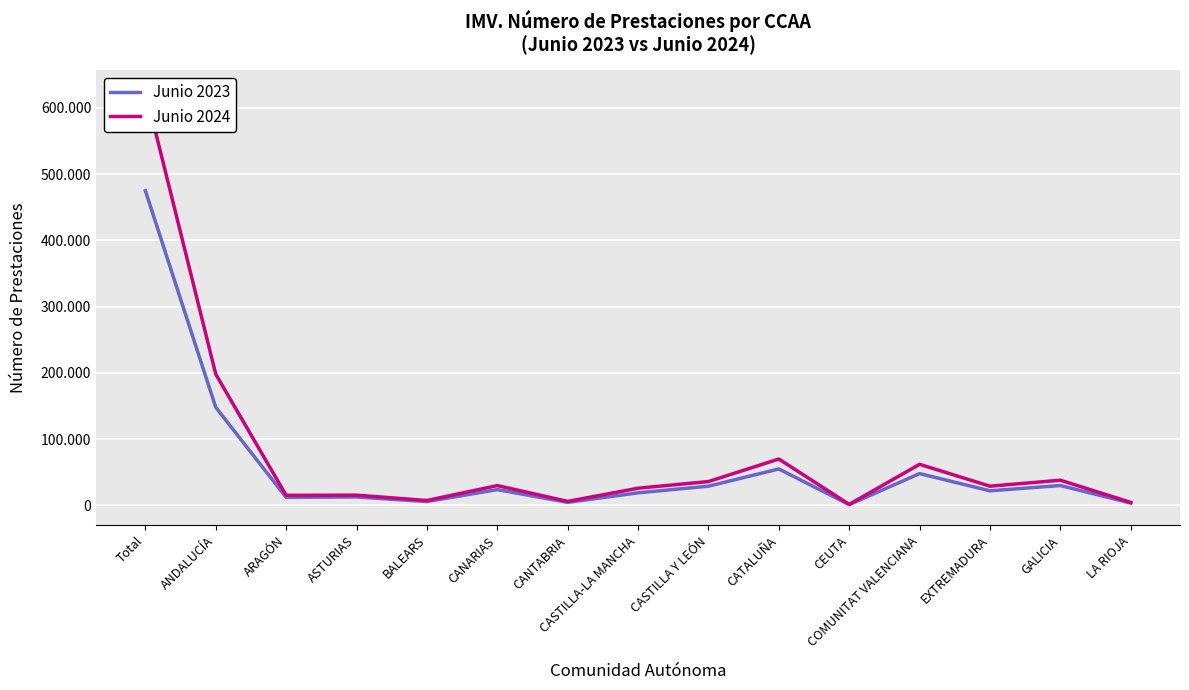

Which series has the largest total across all categories?

Junio 2024